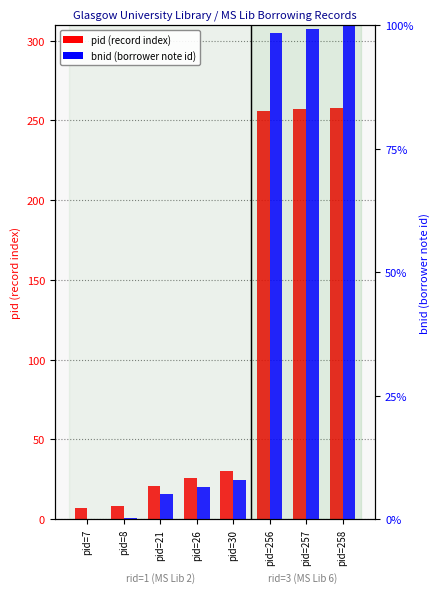

True or false: pid has a value of 26.0 at pid=26.

True